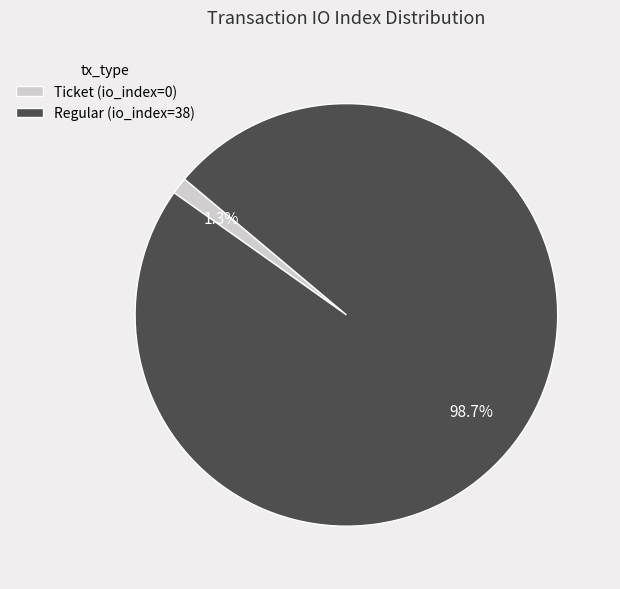

What percentage do Ticket (io_index=0) and Regular (io_index=38) together represent?

100.0%